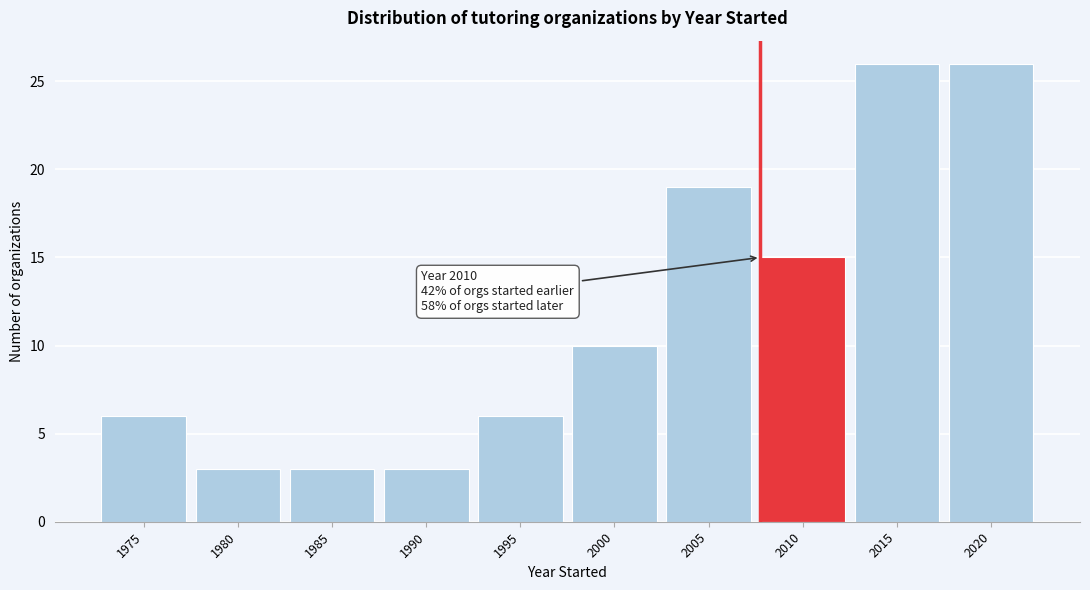

Reading left to right, list all the values displayed in this chart.

6	3	3	3	6	10	19	15	26	26